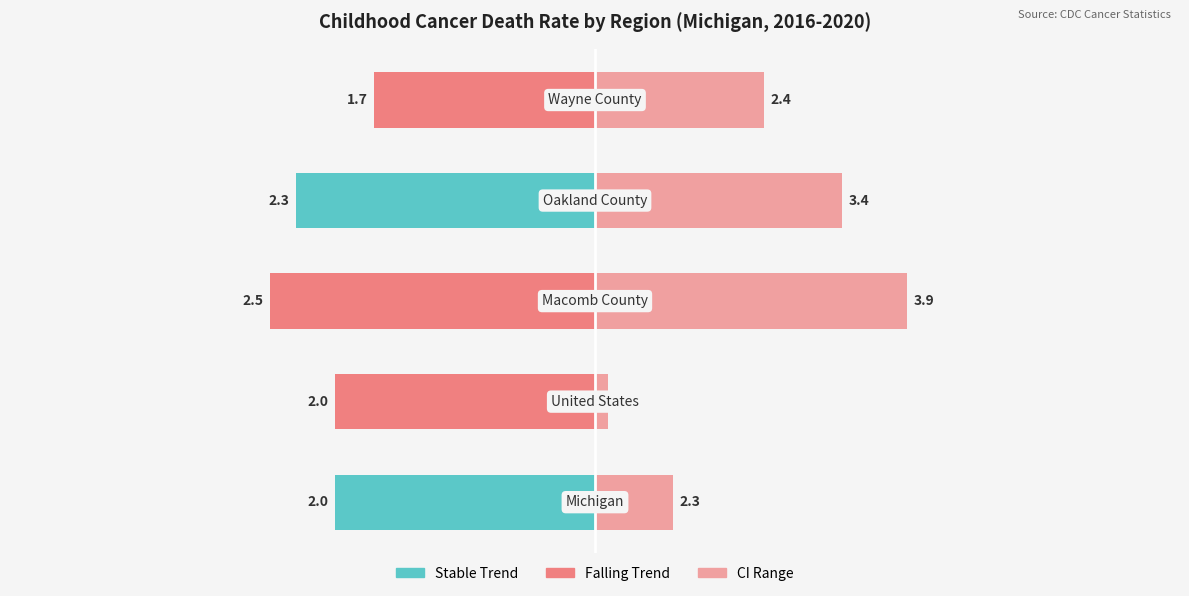

Is the value of Upper CI at United States greater than the value of Lower CI at Macomb County?

Yes